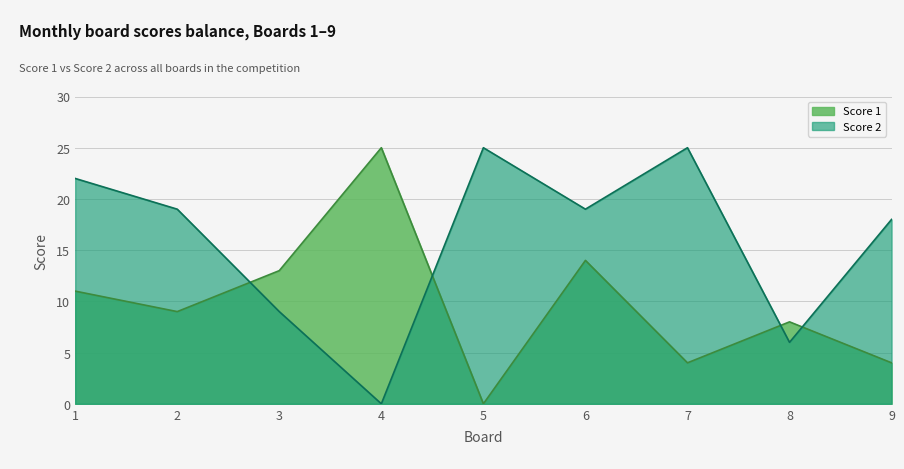

What is the sum of all Score 1 values?

88